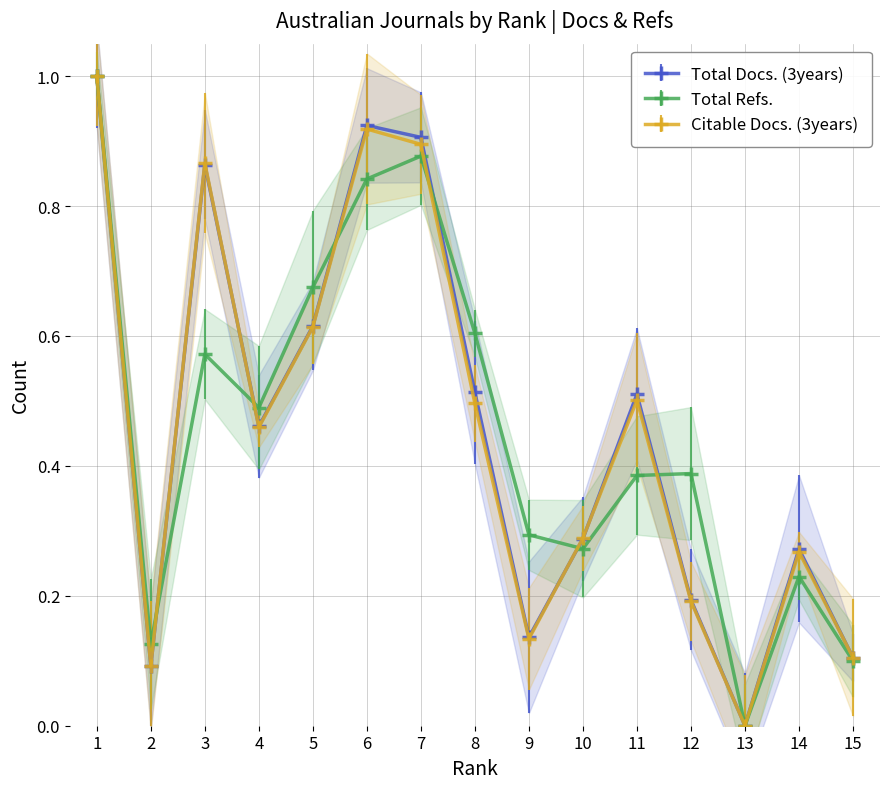

What is the difference between the second highest and second lowest values in the Total Docs. (3years) series?

0.8